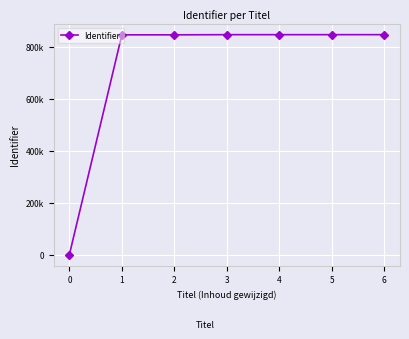

List the labels in order of value, smallest first.

0, 1, 2, 3, 4, 5, 6